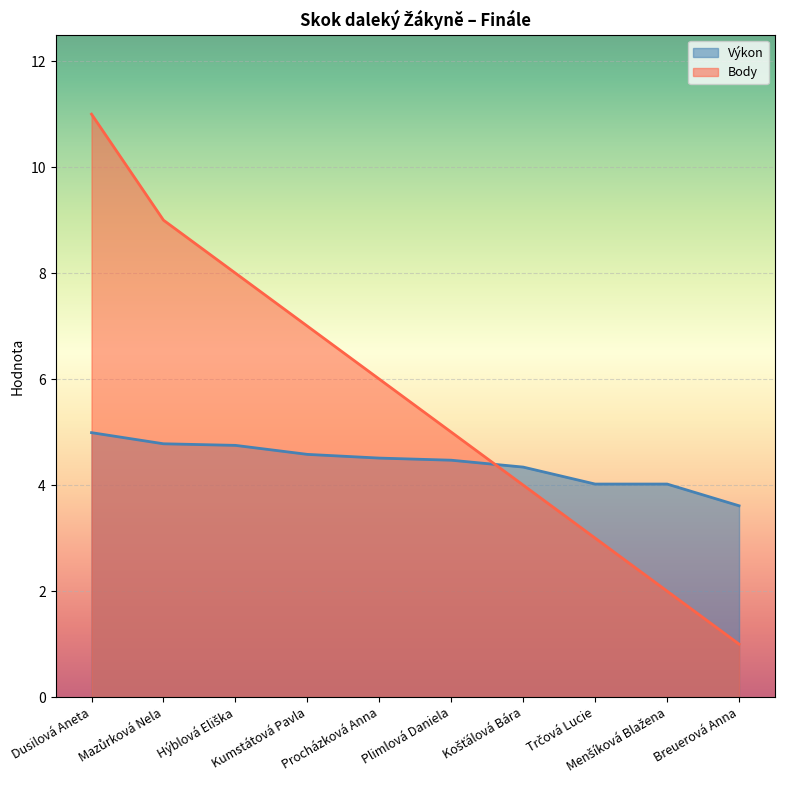

What is the total value across all series at Hýblová Eliška?

12.8